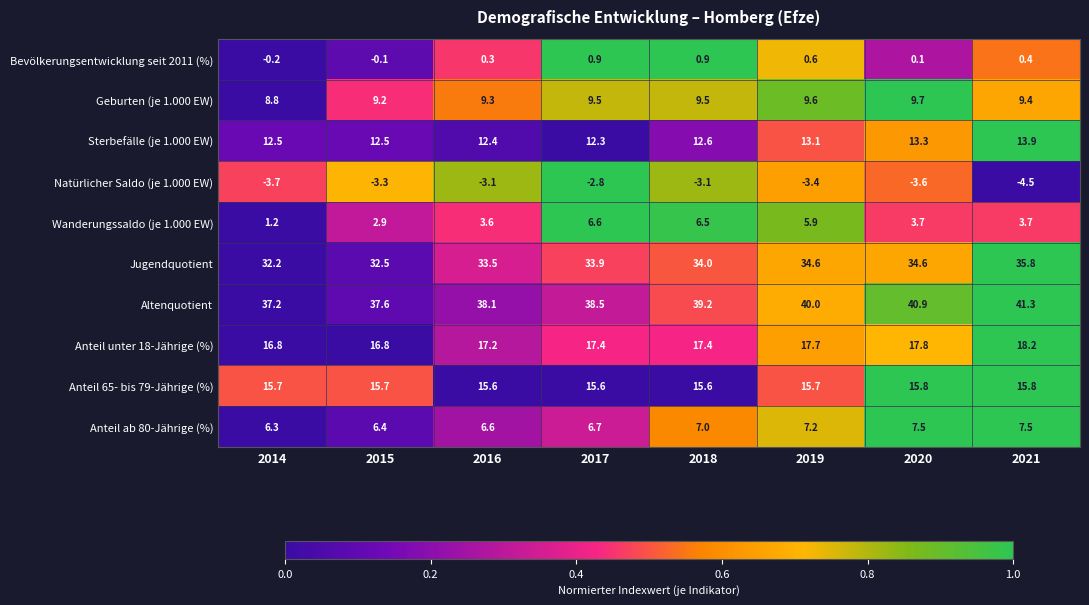

At which category is the sum across all series the highest?

2021